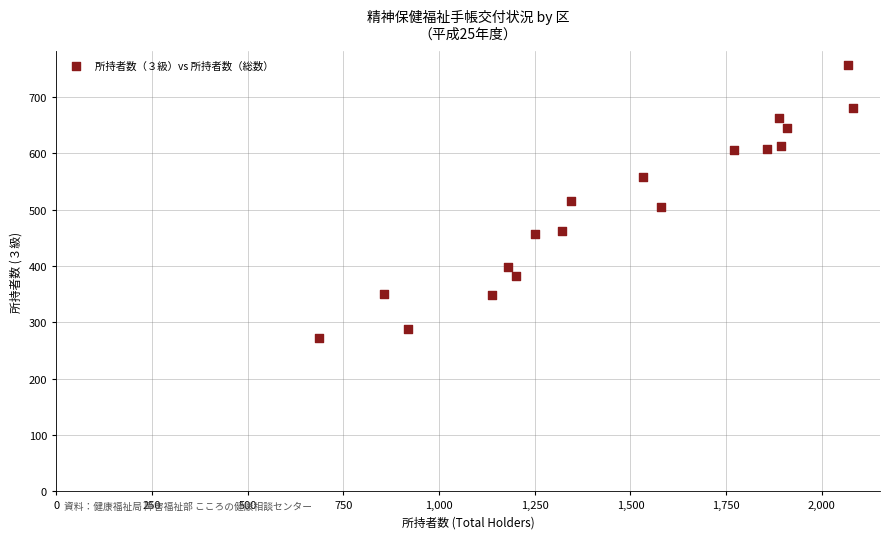

What is the range of Y values (max minus min)?

484